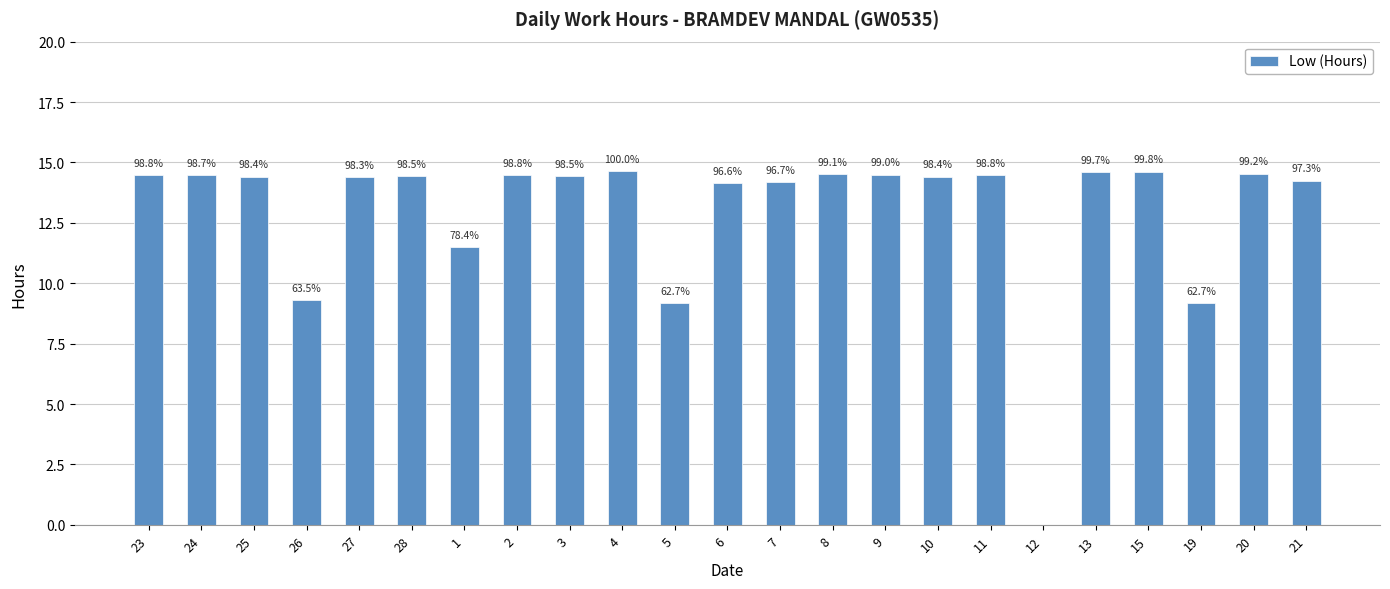

The chart shows a value of 12.3 at 26. True or false?

False